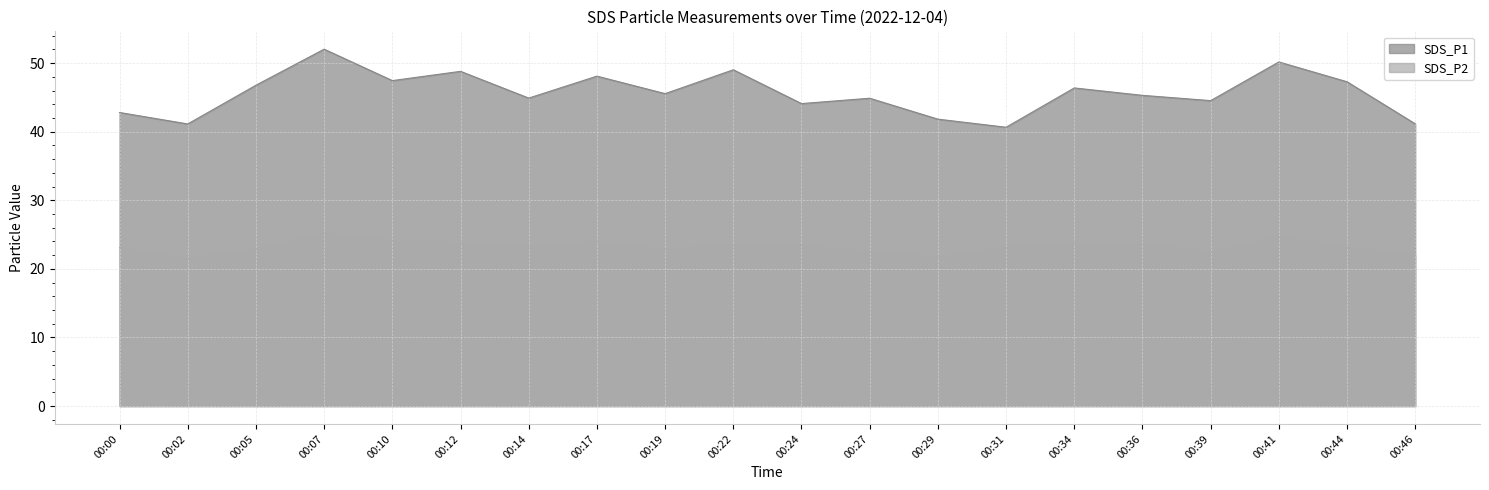

How many lines are shown in the chart?

2